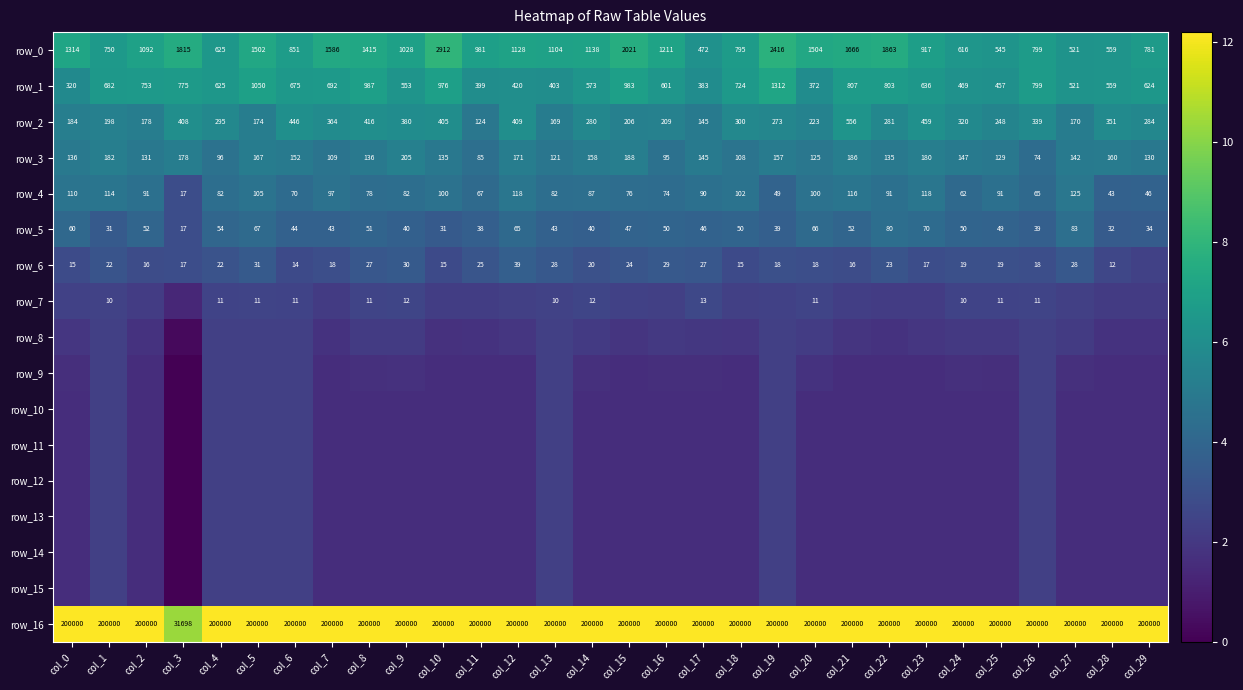

How many data points does each series have?

30